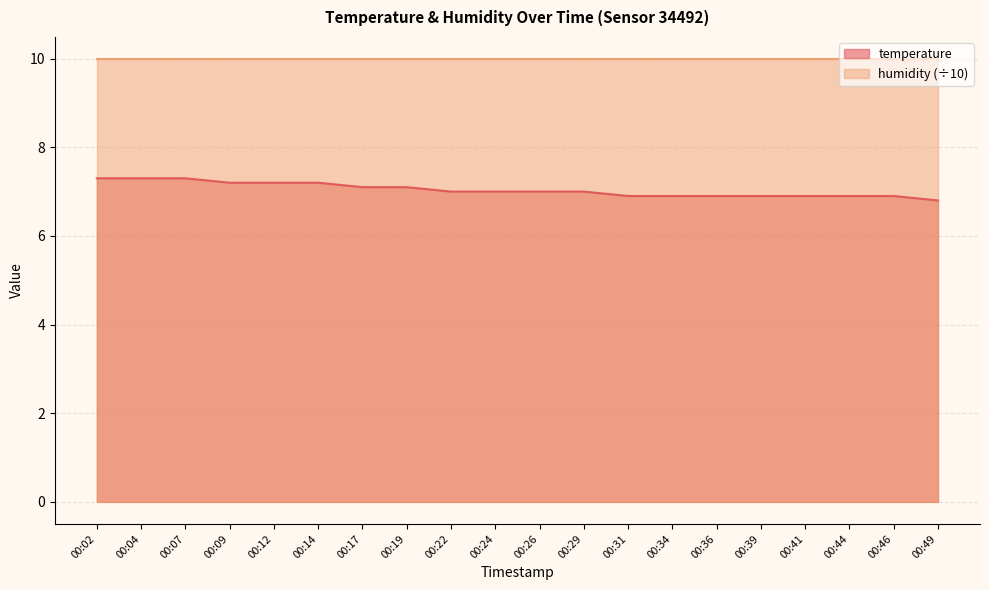

How many values exceed 7?

8